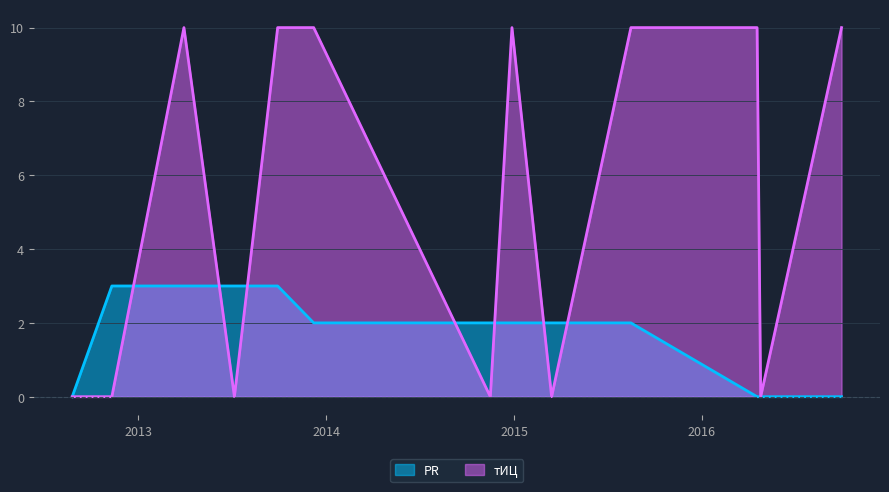

How many distinct data groups are displayed?

2